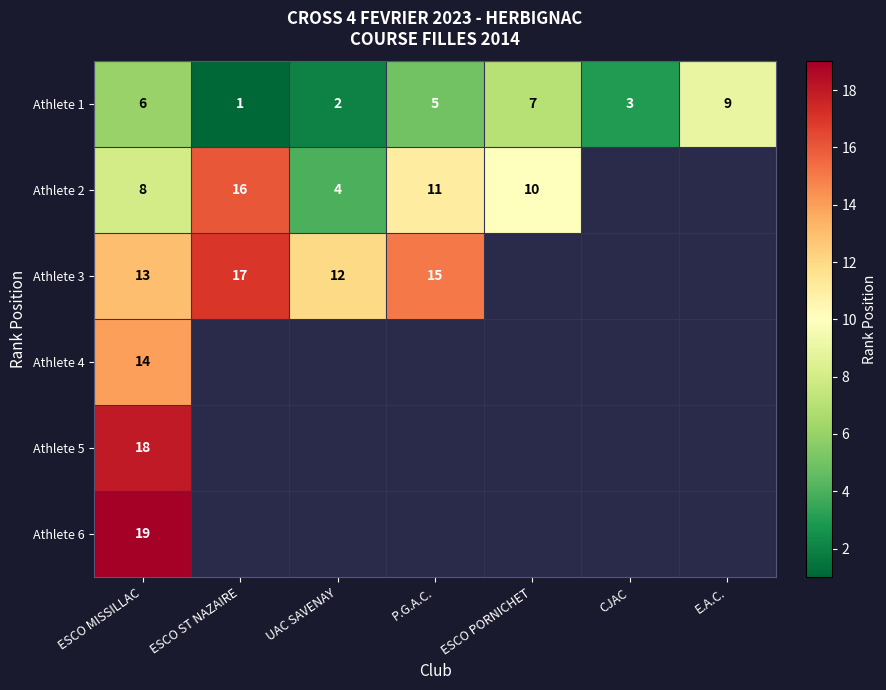

What is the sum of the Athlete 3 values at ESCO ST NAZAIRE and ESCO MISSILLAC?

30